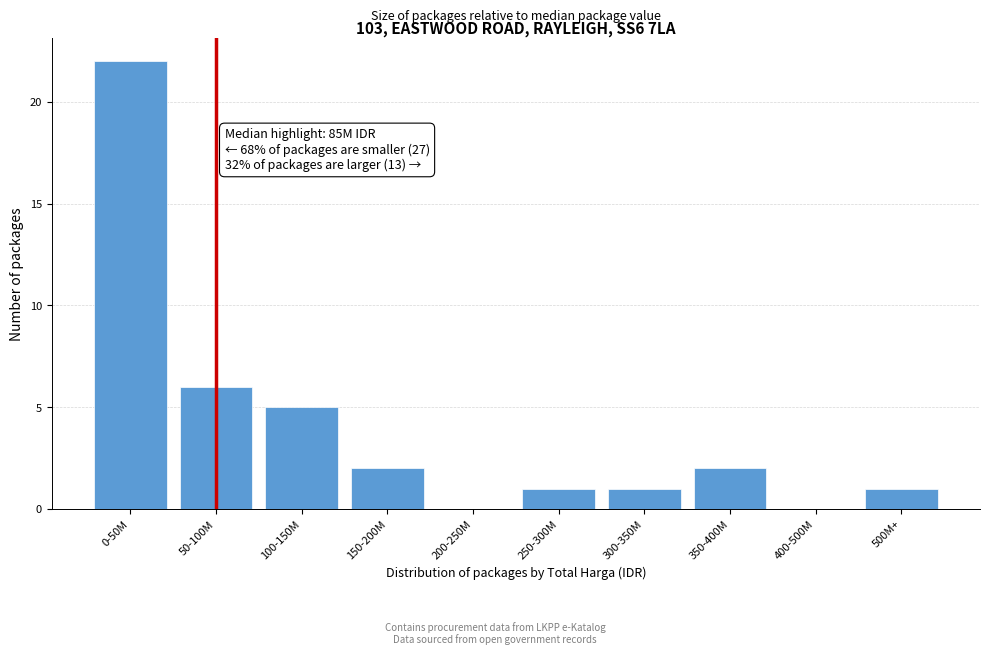

Reading right to left, list all the values displayed in this chart.

500M+=1	400-500M=0	350-400M=2	300-350M=1	250-300M=1	200-250M=0	150-200M=2	100-150M=5	50-100M=6	0-50M=22